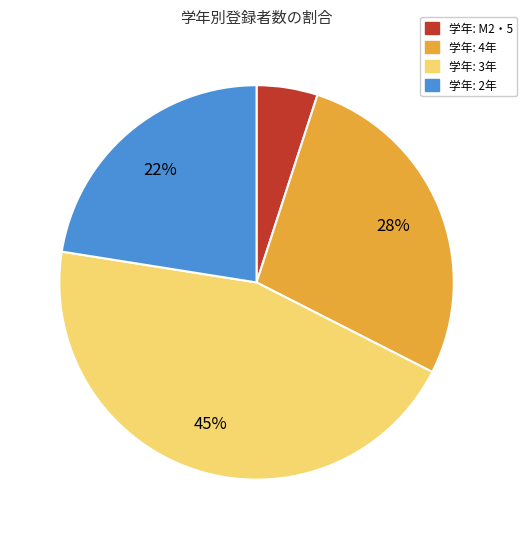

What is the smallest slice in the pie chart?

学年: M2・5